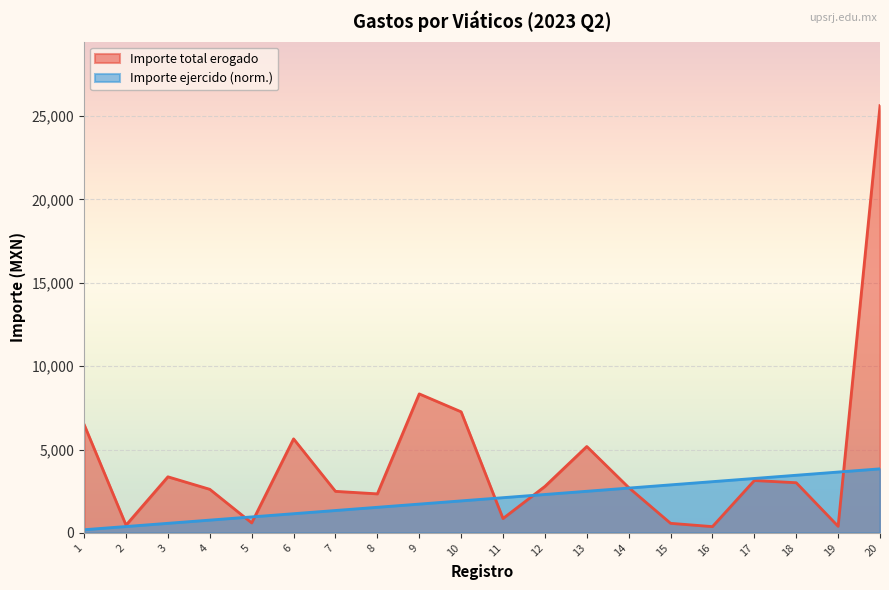

Which category has the highest value across all series?

20